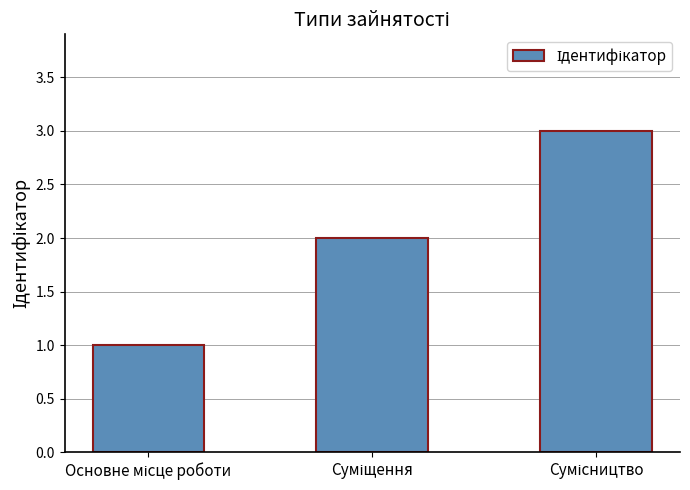

What is the sum of all values?

6